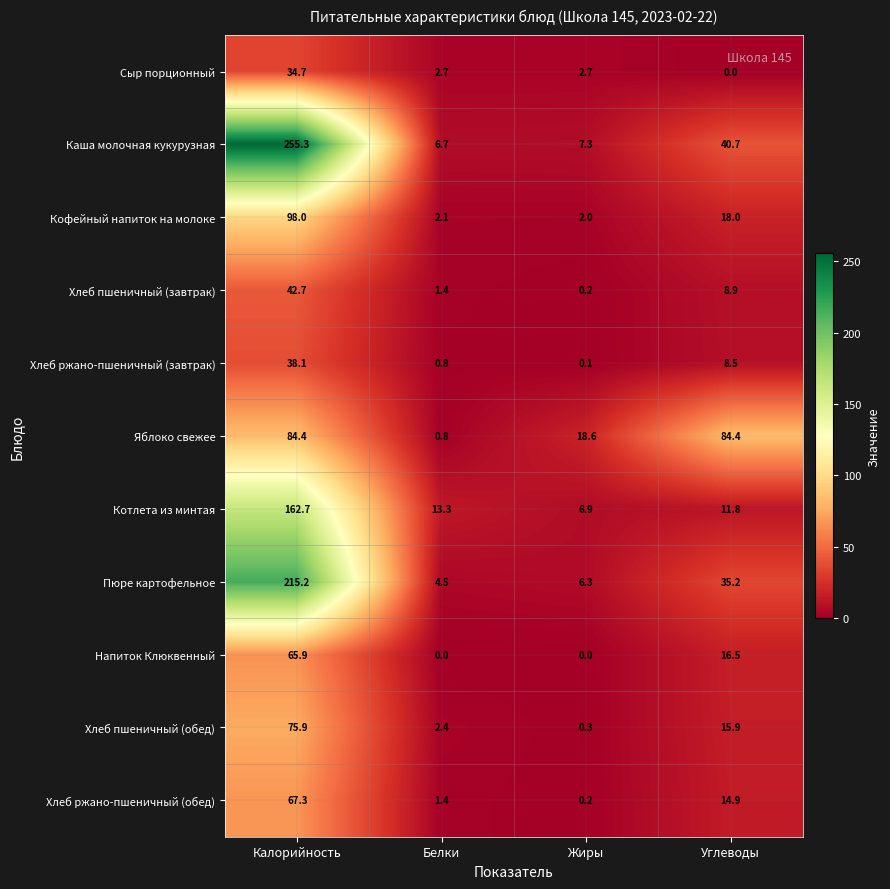

What is the sum of the Хлеб ржано-пшеничный (обед) values at Калорийность and Углеводы?

82.2